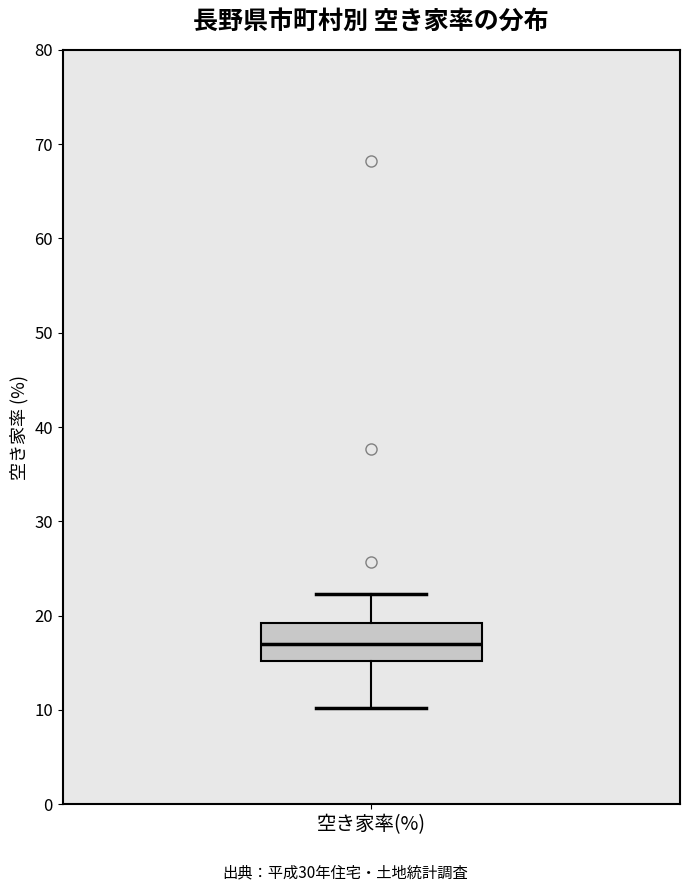

Read this box plot against the y-axis: the position of the median line, the range covered by the box, and the ends of both whiskers. The values are not printed on the chart, so give them approximately, as read against the axis.

median 17, box 15 to 19, whiskers 10 to 22